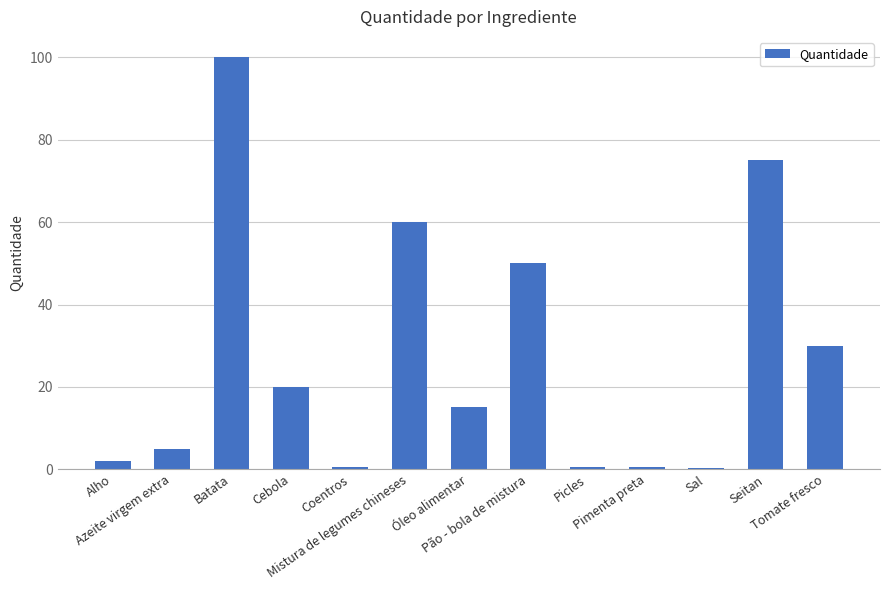

At which category does the chart reach its peak across all series?

Batata